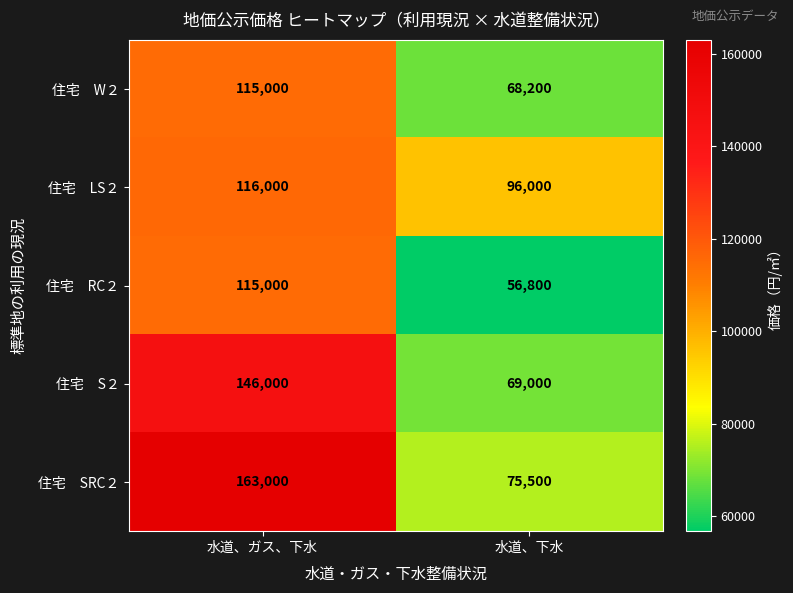

At which category is the sum across all series the highest?

水道、ガス、下水